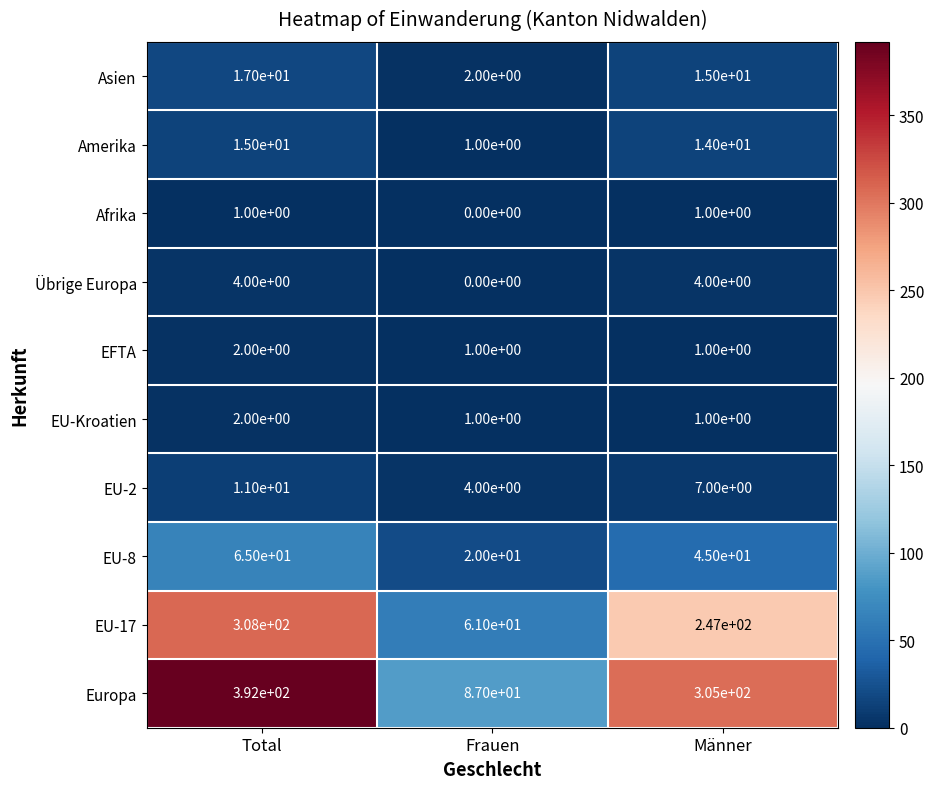

What is the sum of all Übrige Europa values?

8